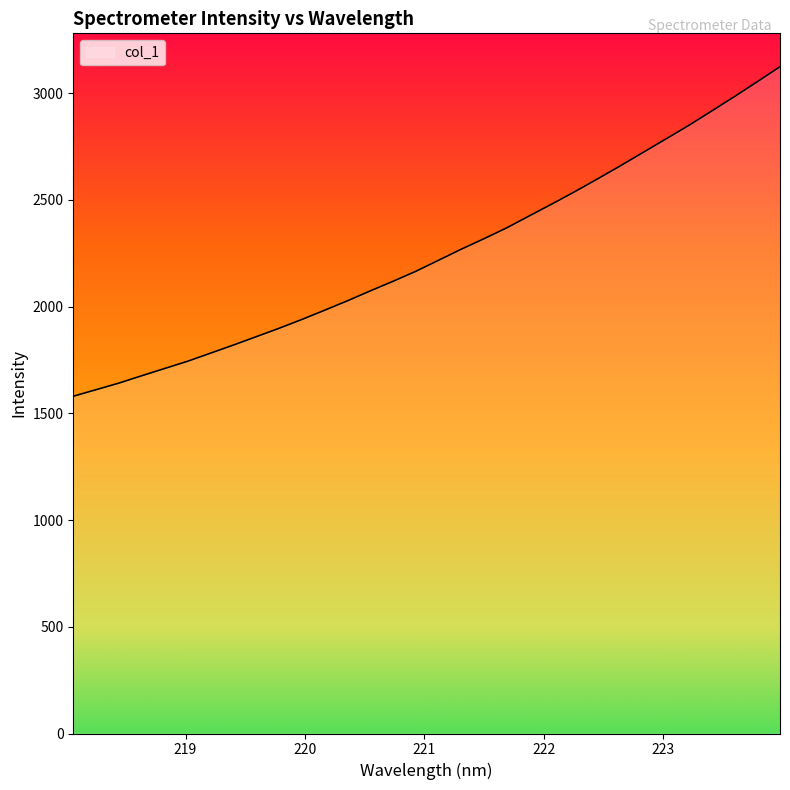

What is the minimum value shown in the chart?

1579.8